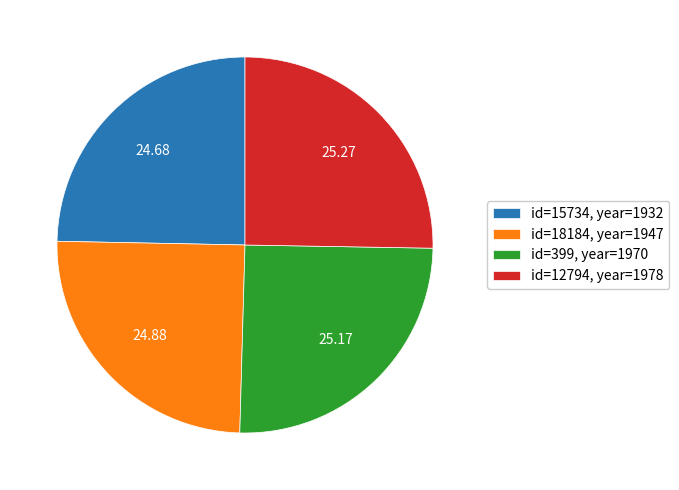

Is there any slice that represents more than half of the pie?

No